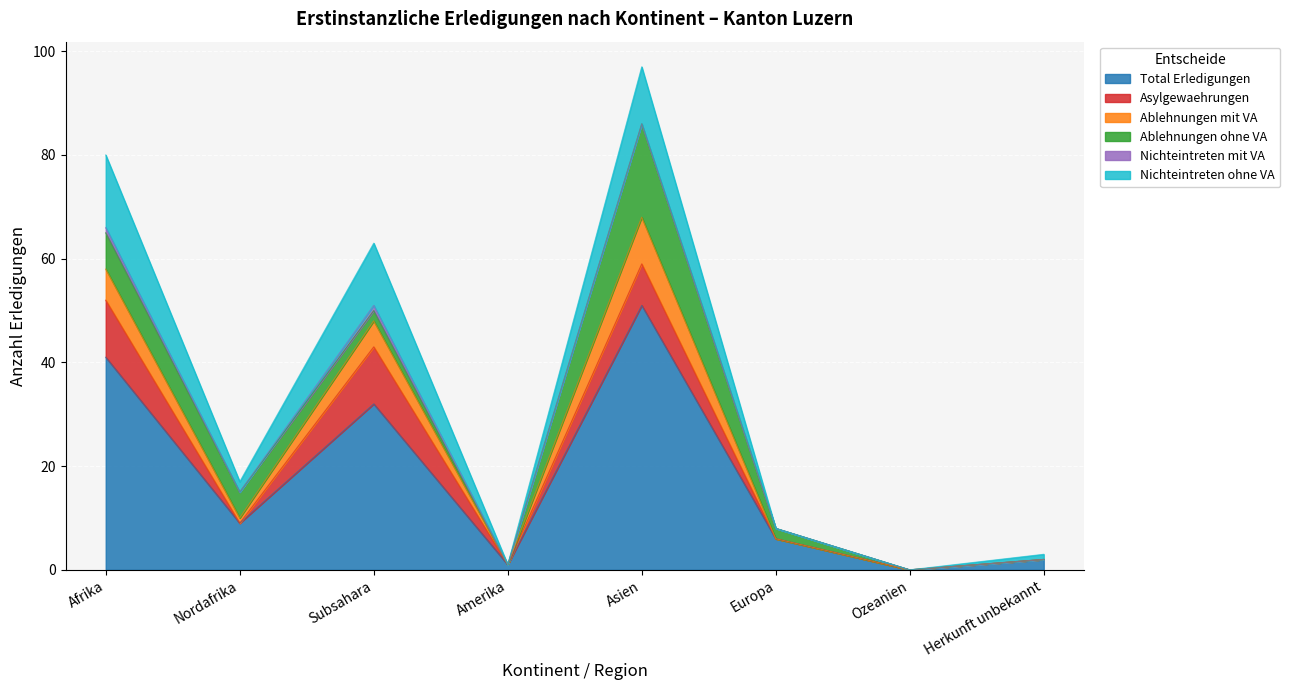

What is the highest value of the Nichteintreten ohne VA series?

14